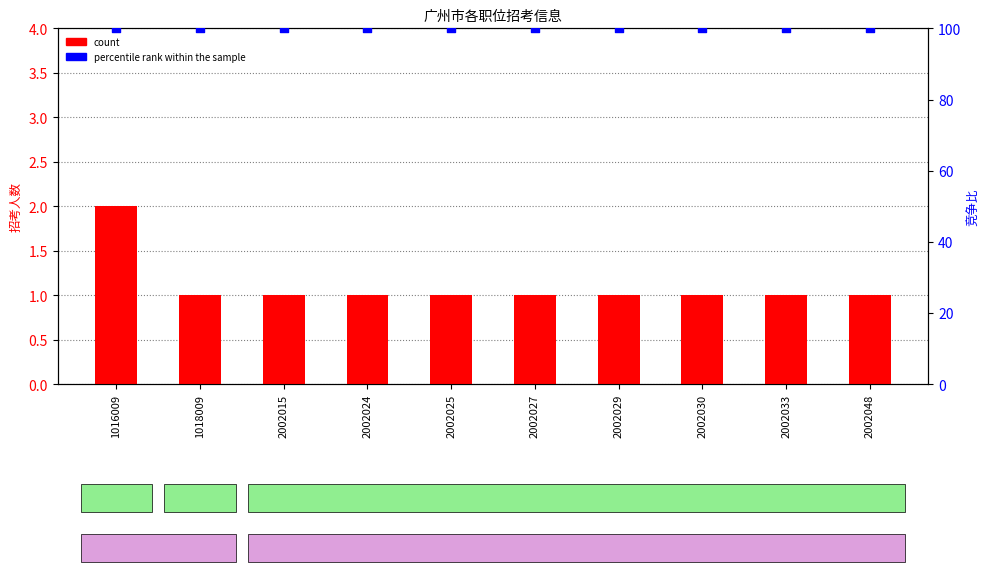

Is the value of percentile rank within the sample at 2002015 greater than the value of count at 1018009?

Yes